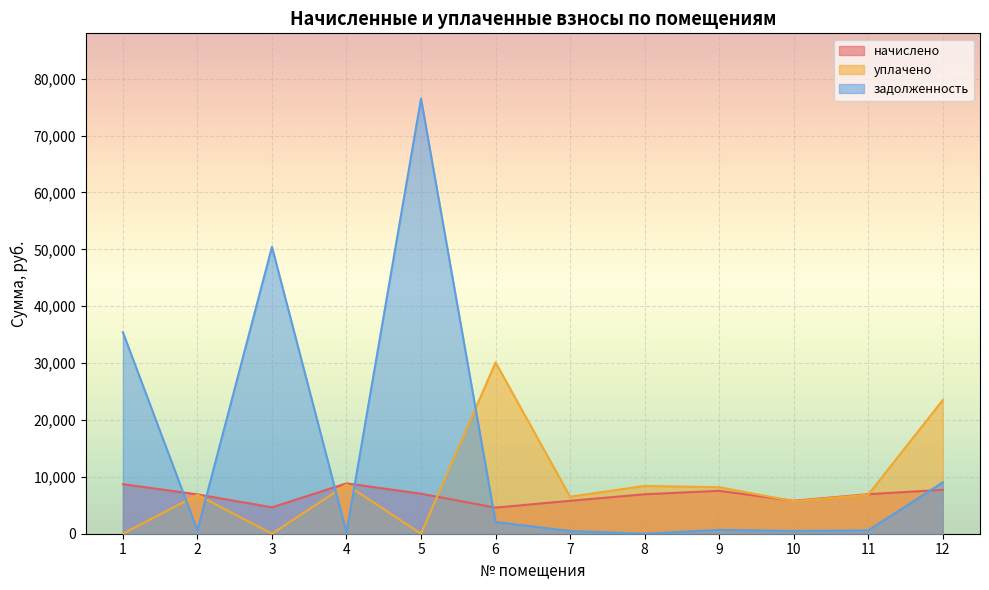

What is the difference between the maximum and minimum values in the уплачено series?

30119.7